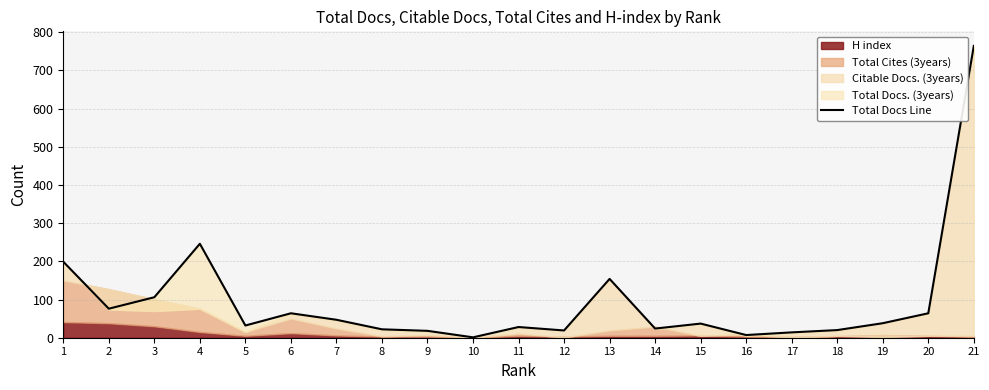

What is the smallest value displayed?

1